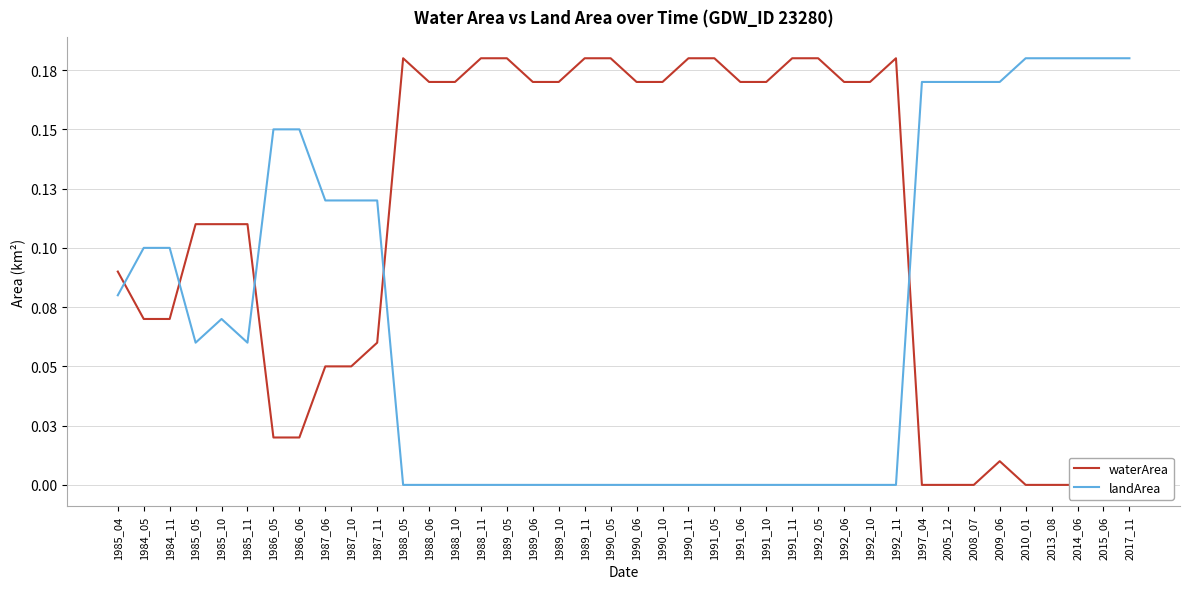

At which category does waterArea reach its first local peak?

1988_05